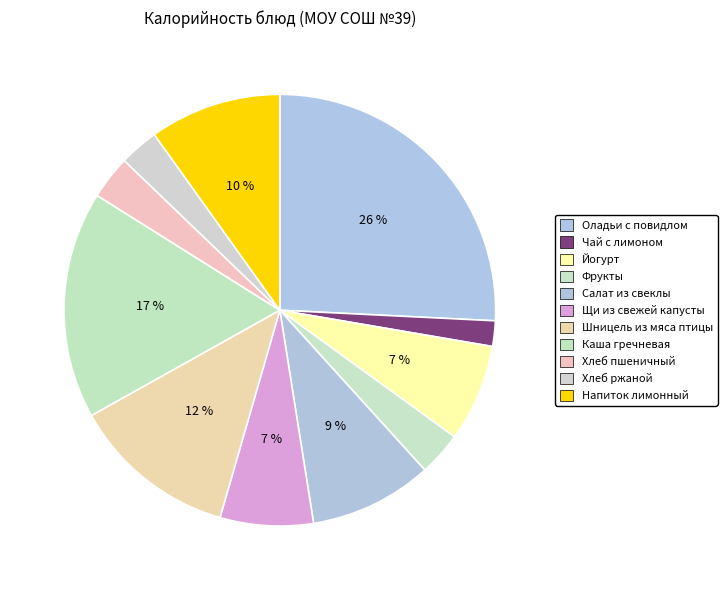

True or false: Чай с лимоном accounts for 2% of the total.

True